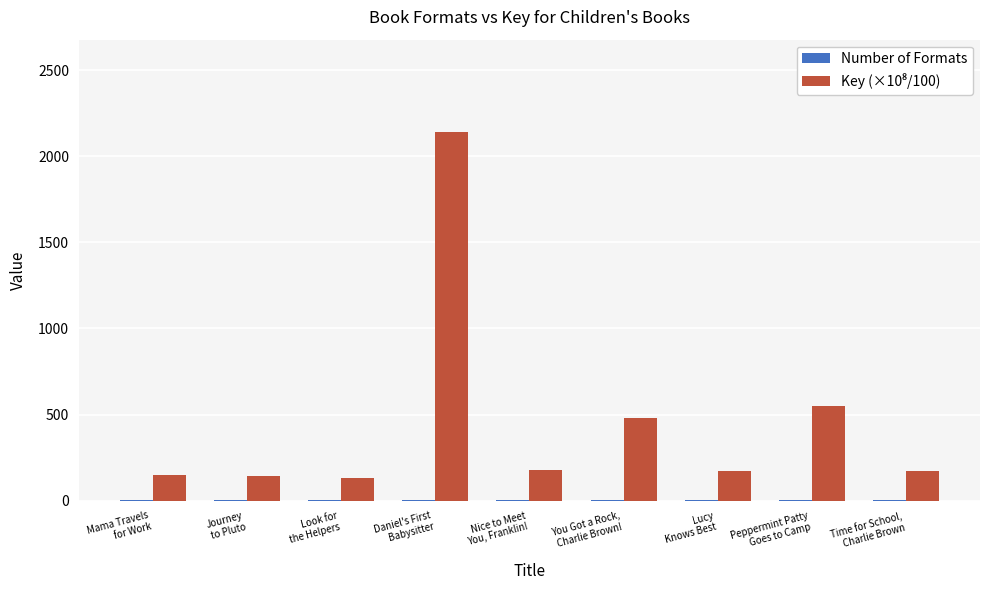

What is the maximum value shown in the chart?

2142.4